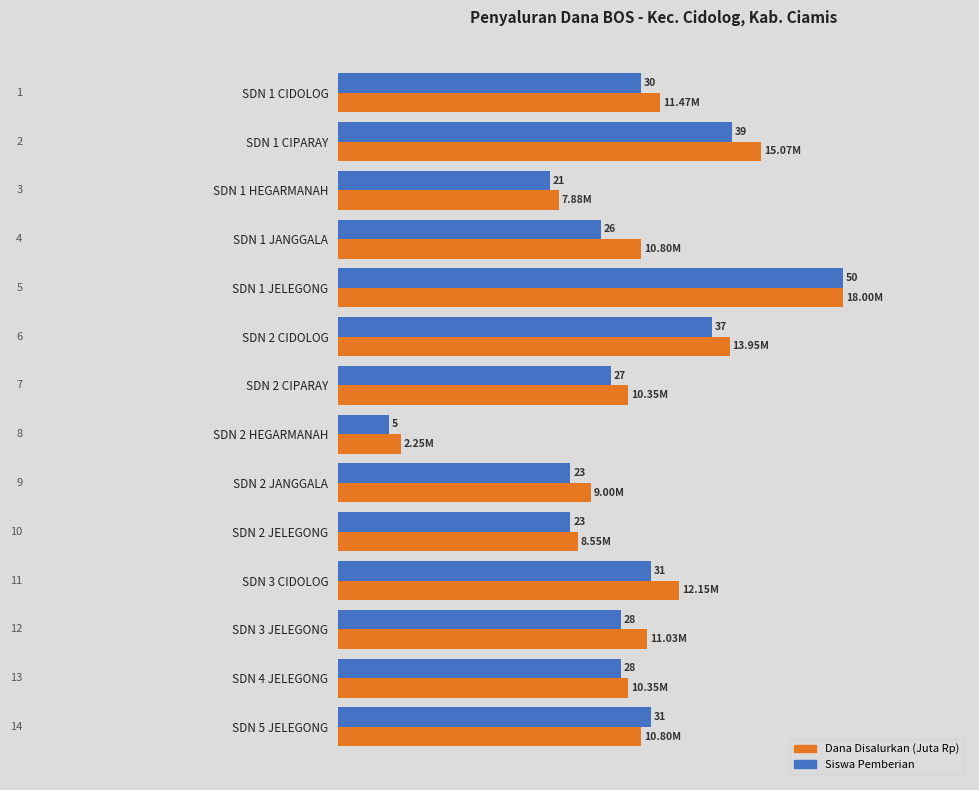

What are all the series names shown in the legend?

Dana Disalurkan (Juta Rp), Siswa Pemberian